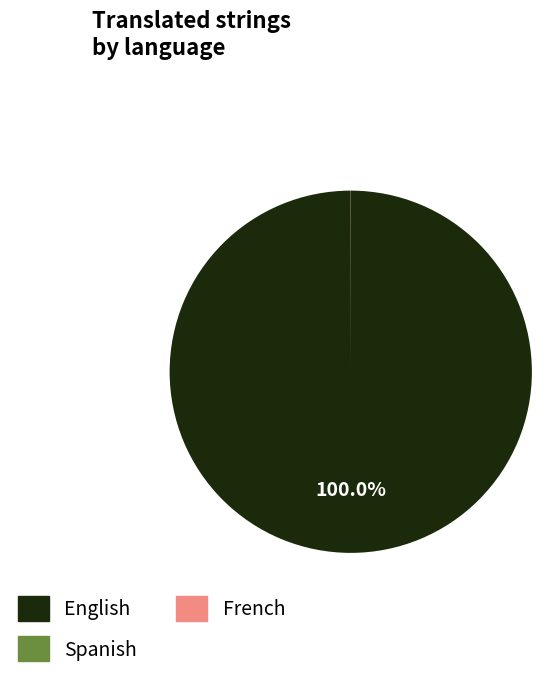

Does any single category account for the majority?

Yes